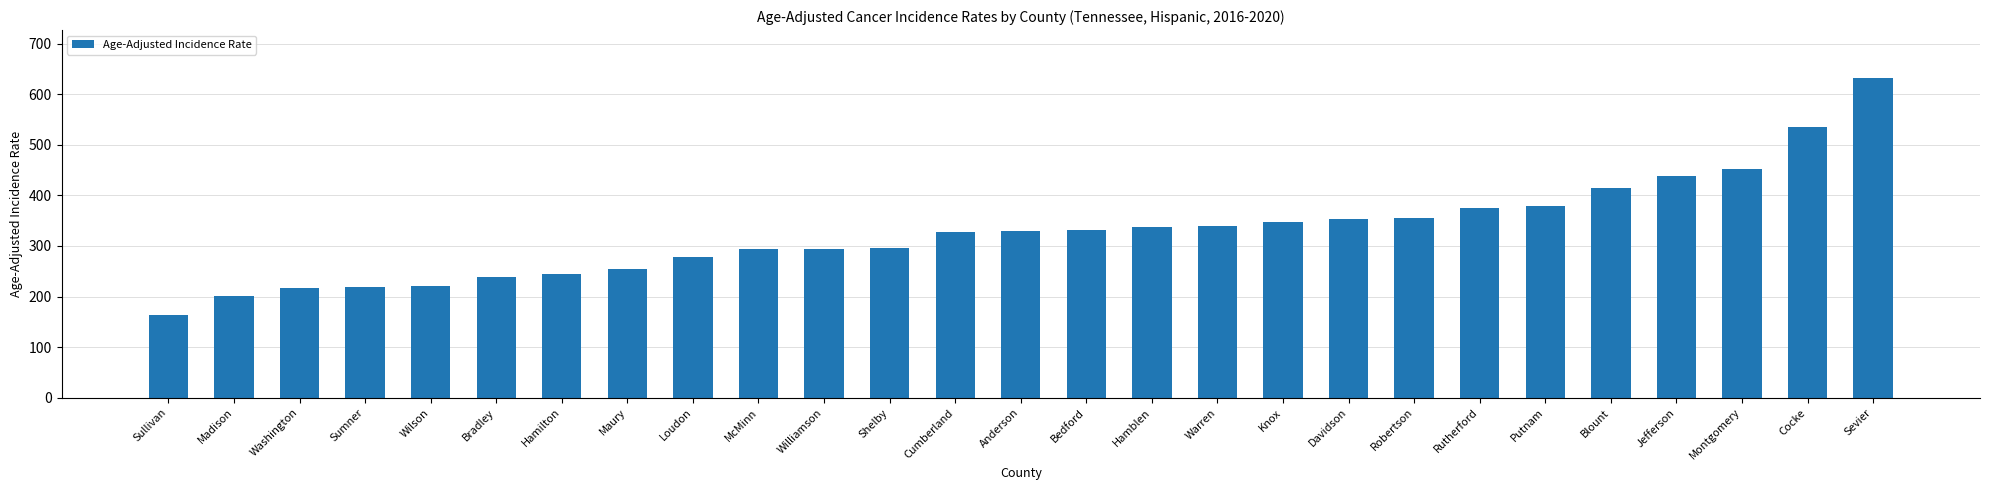

The value at Bradley is 139.9. True or false?

False